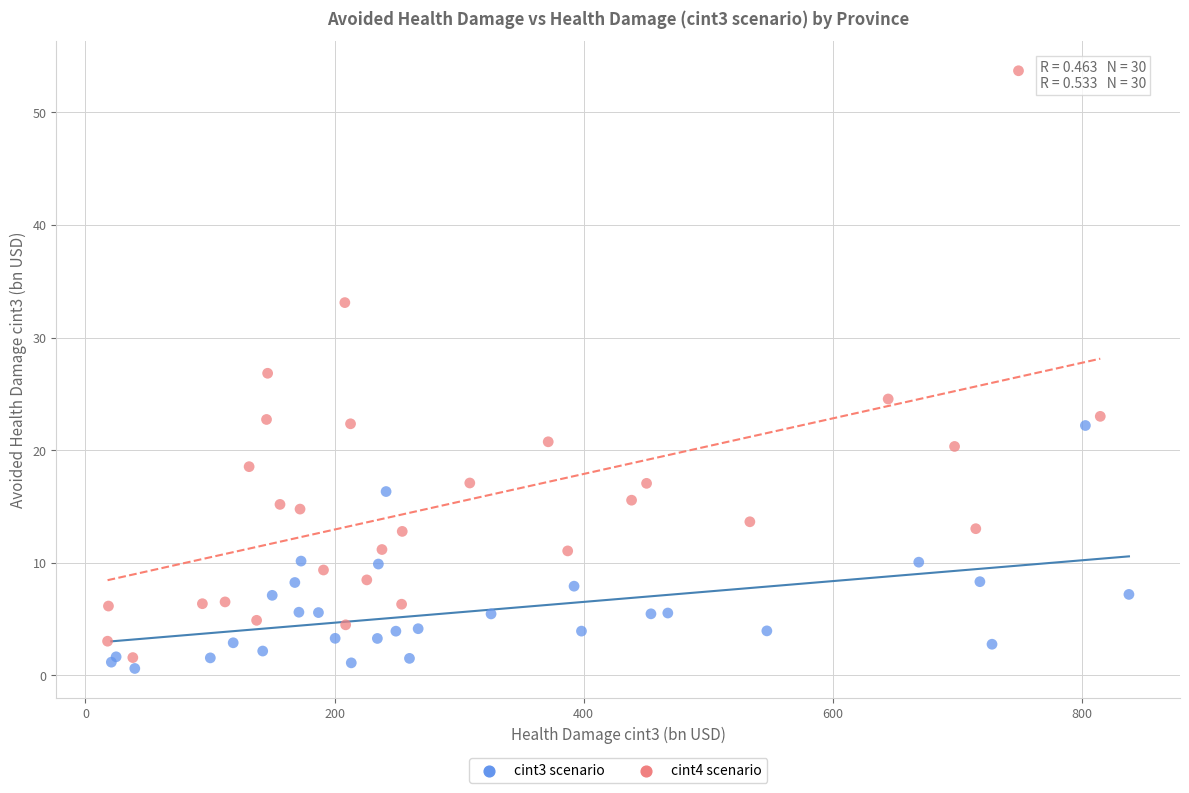

Which series has the largest Y range (max minus min)?

cint4 scenario